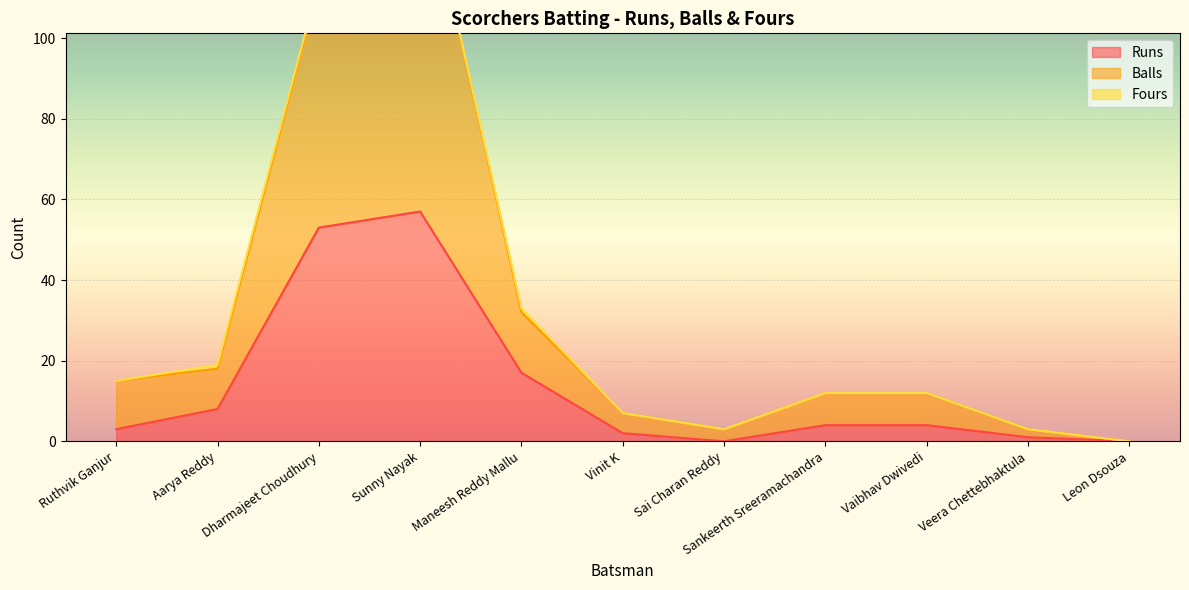

What is the sum of the Runs values at Veera Chettebhaktula and Sai Charan Reddy?

1